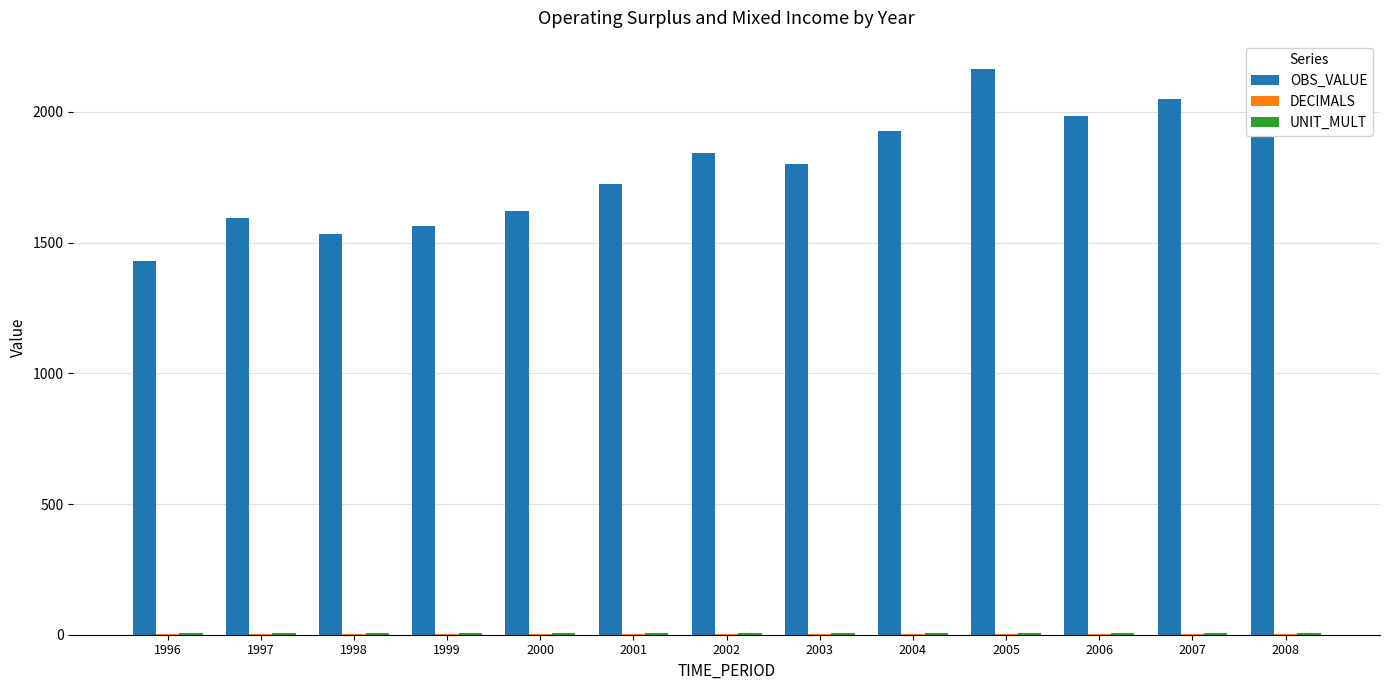

Which series changed the most between 2001 and 2007?

OBS_VALUE